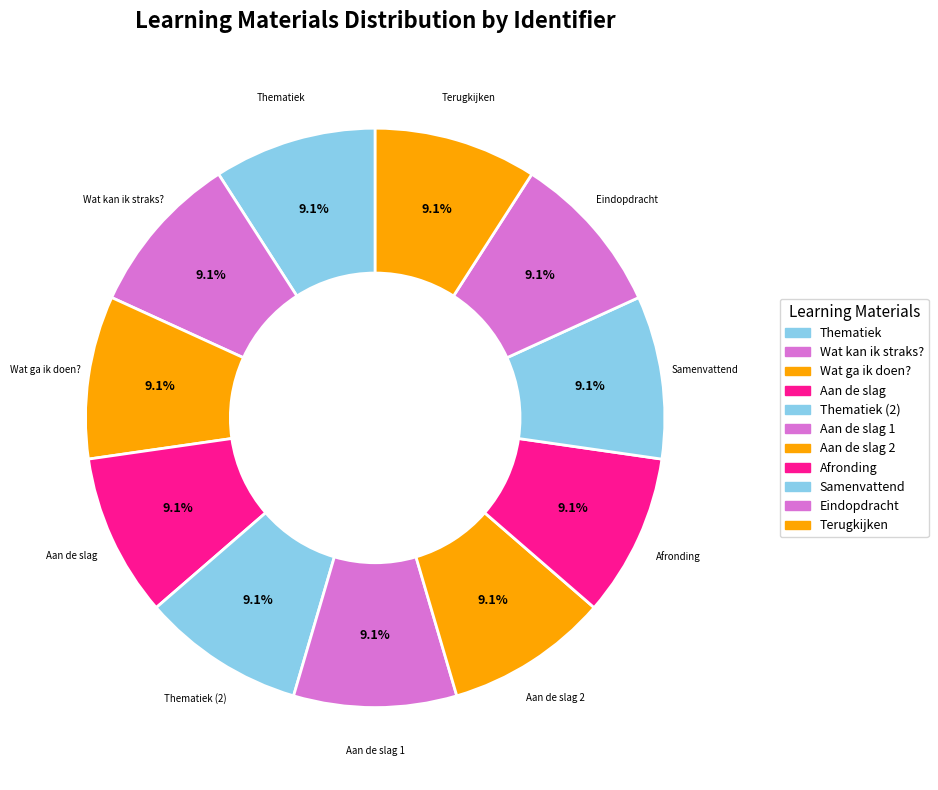

Is Thematiek the majority of the pie?

No